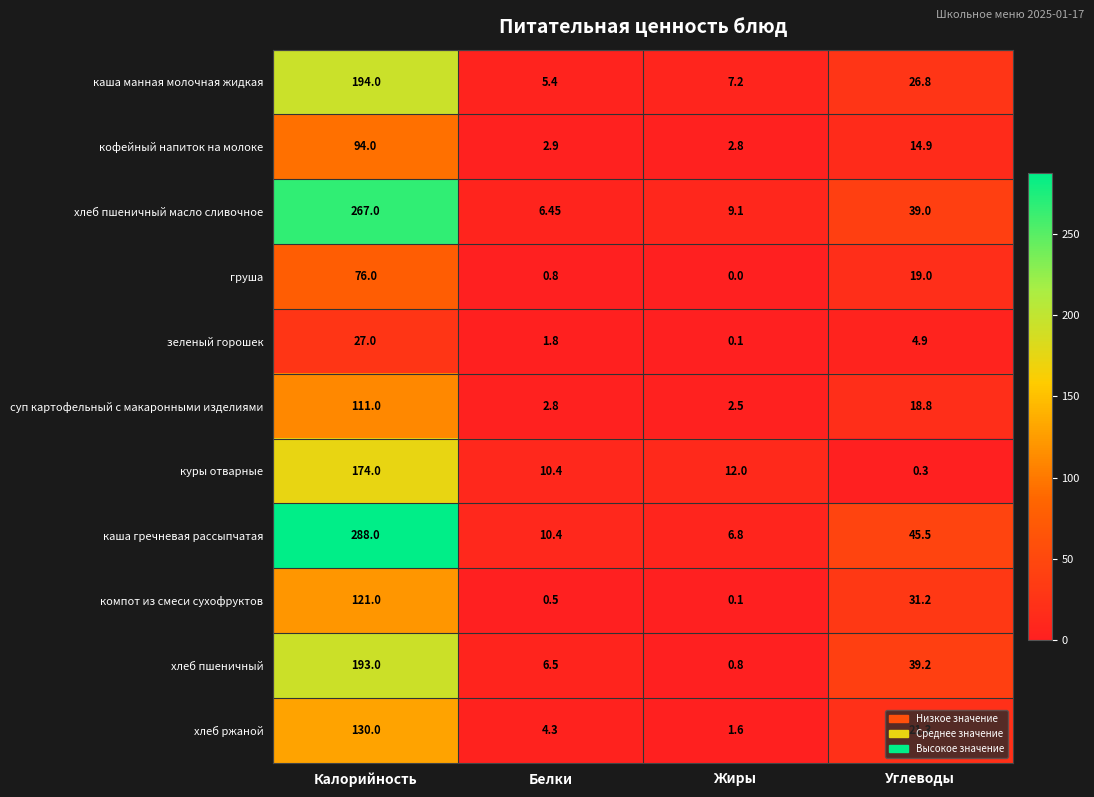

Which category has the lowest value across all series?

Жиры